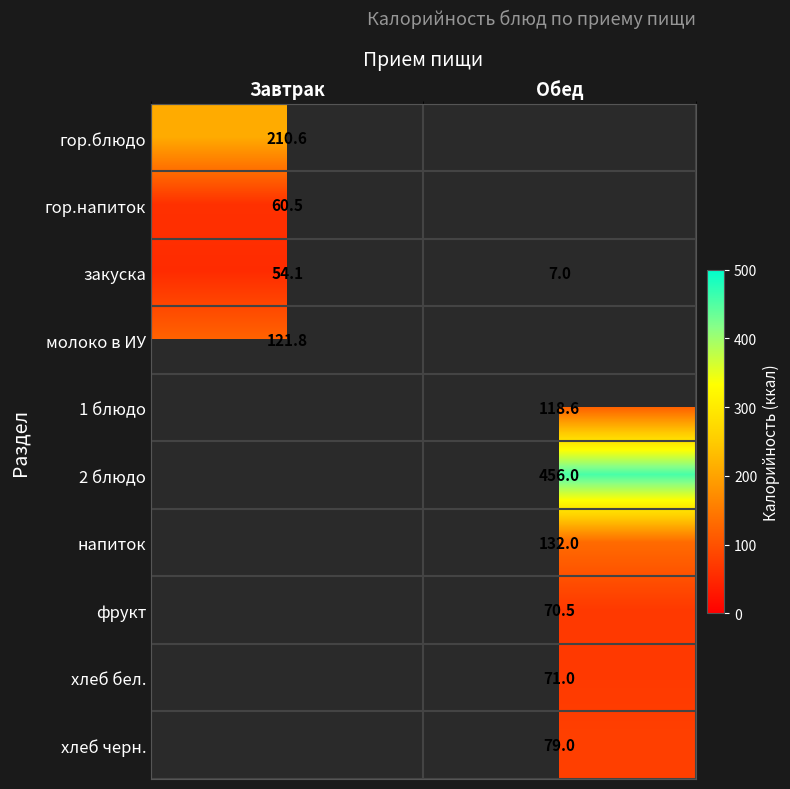

What is the greatest value displayed?

456.0